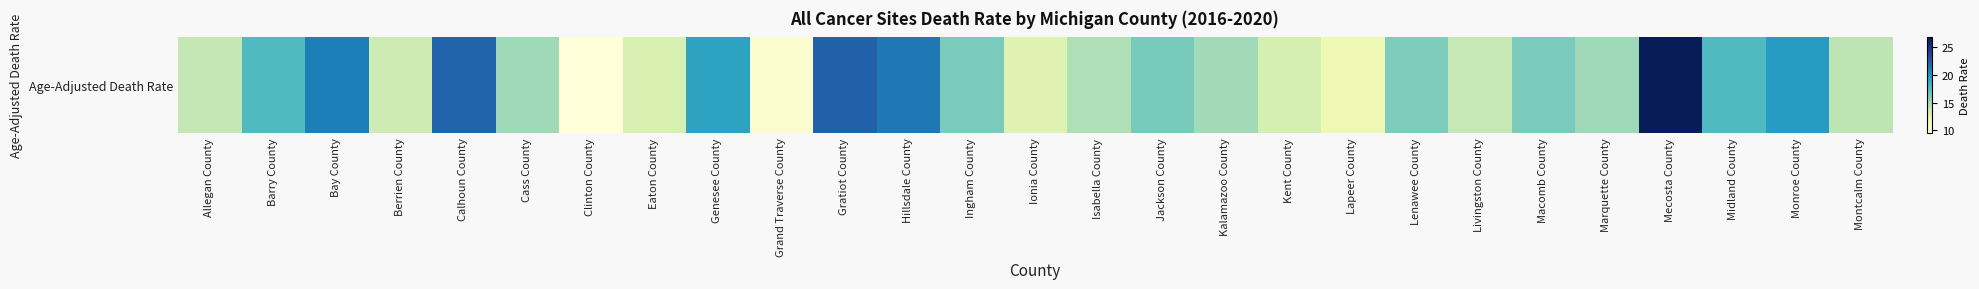

What is the sum of the values at Bay County and Monroe County?

40.8